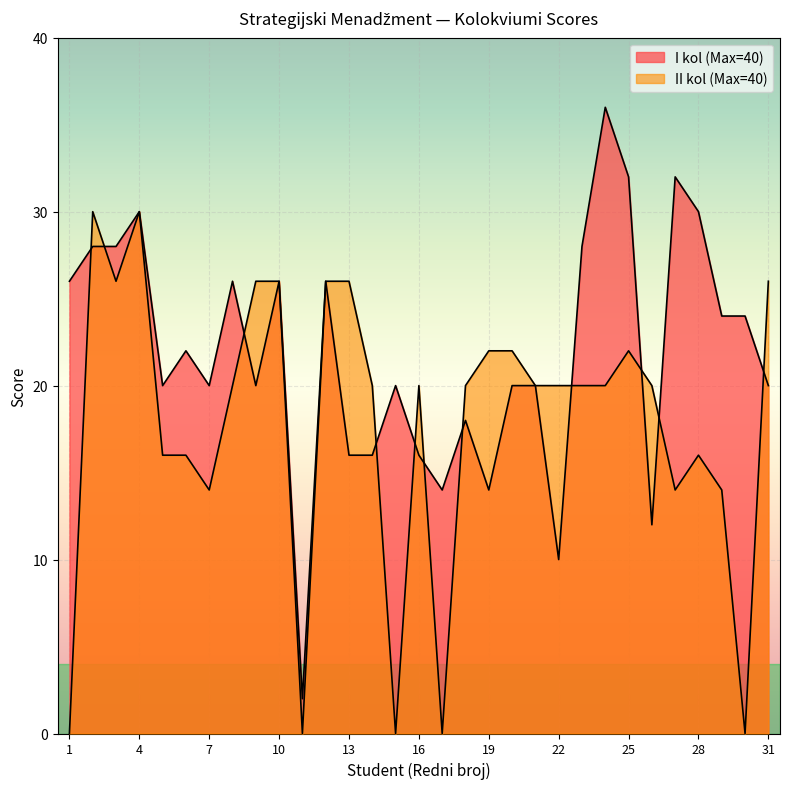

What is the difference between the highest and lowest values at 13?

10